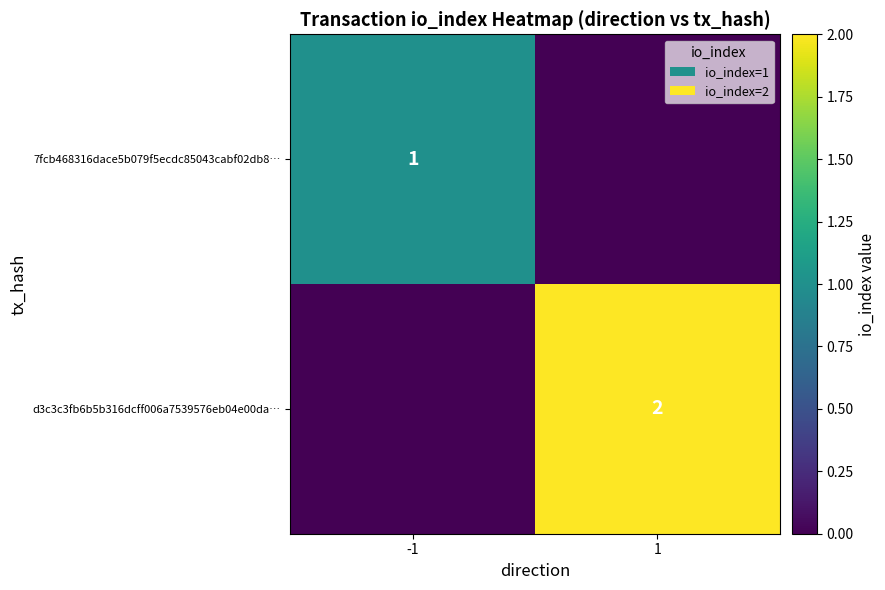

The value of d3c3c3fb6b5b316dcff006a7539576eb04e00da… at 1 is 1. True or false?

False